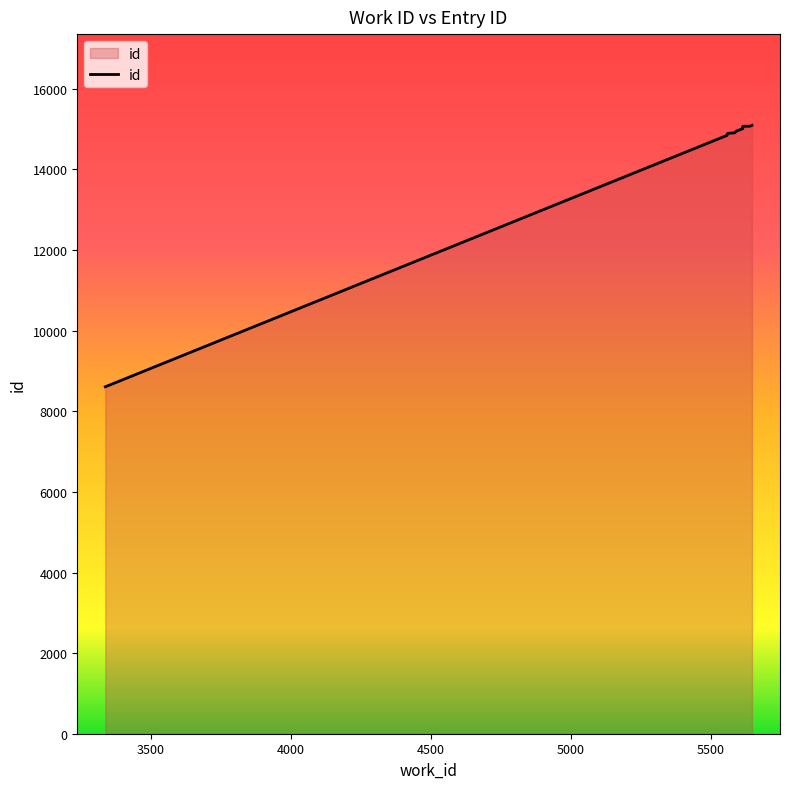

True or false: the data has more than 2 interior local peaks.

False